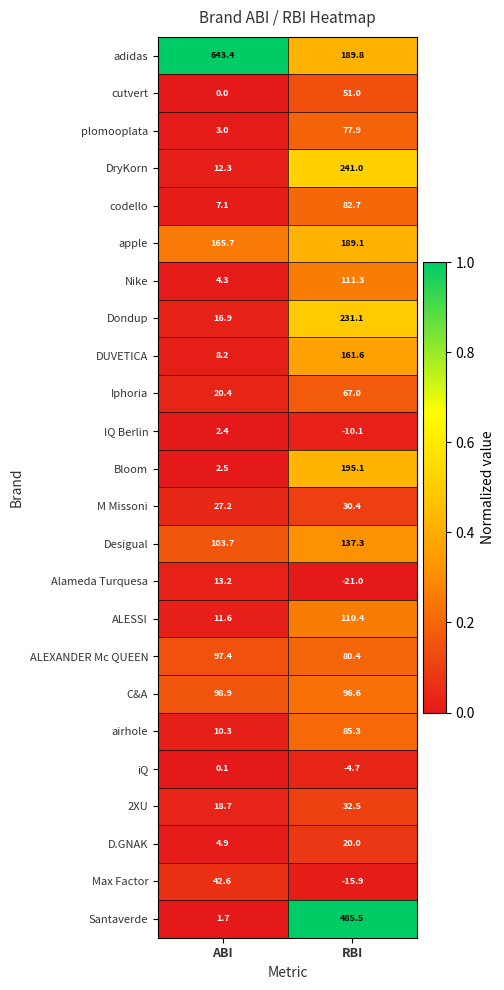

How many categories are shown in the chart?

2